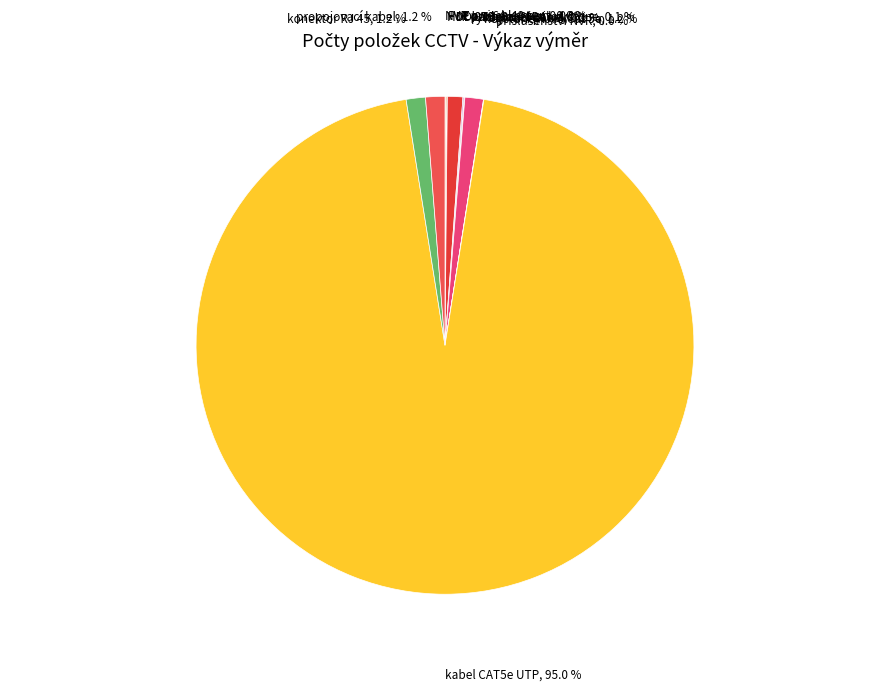

Is there any slice that represents more than half of the pie?

Yes